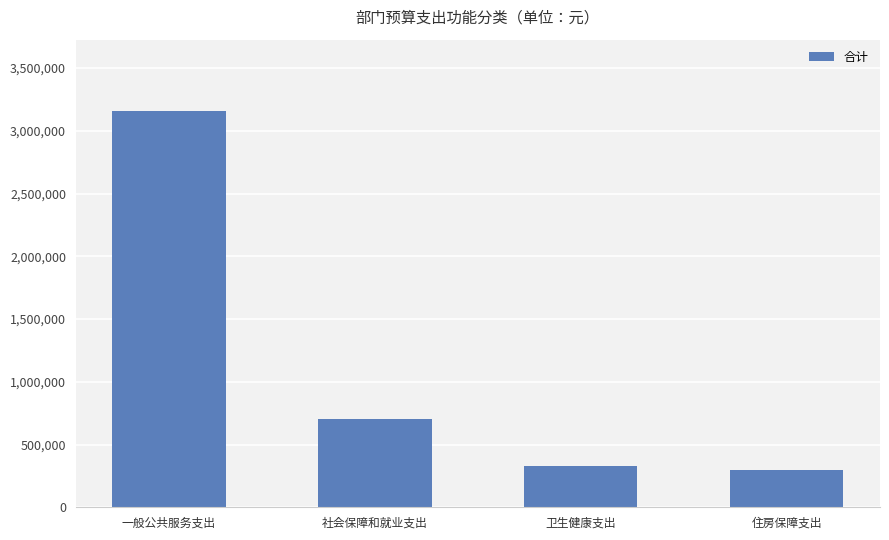

At which category does the chart reach its peak across all series?

一般公共服务支出